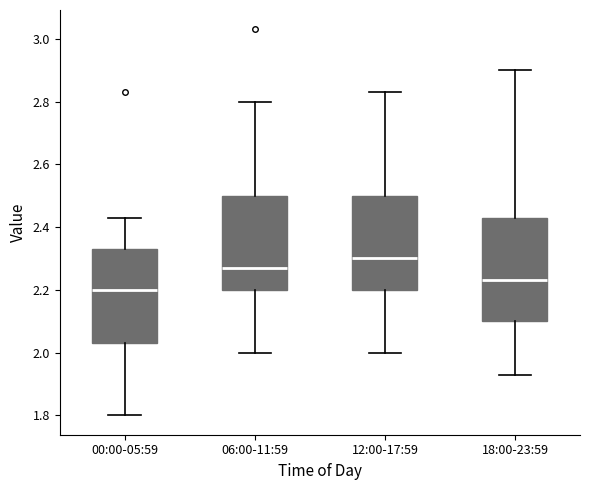

Which box has the highest median line?

12:00-17:59